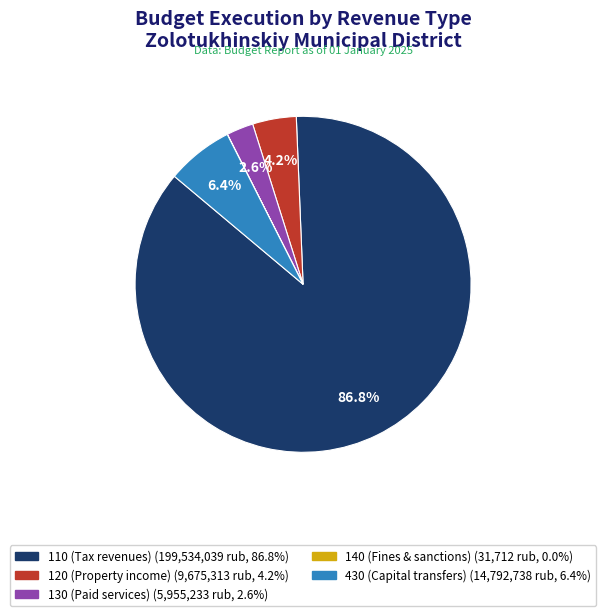

Between 110 and 430, which is larger?

110